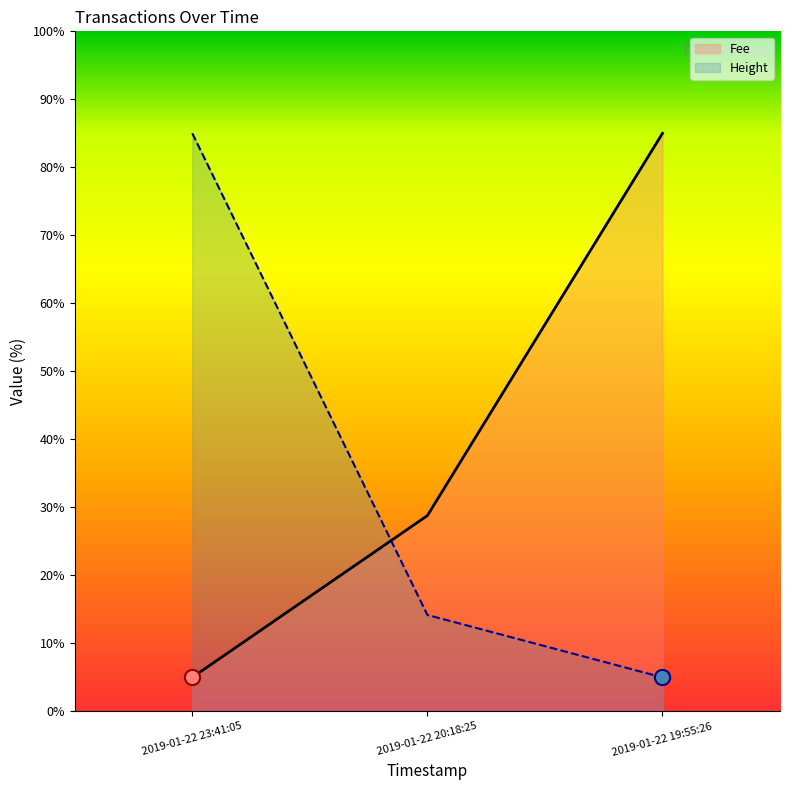

At which category is the sum across all series the highest?

2019-01-22 23:41:05